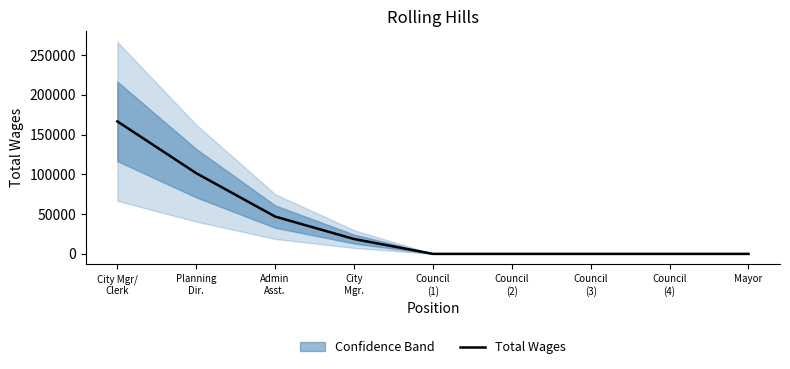

List the labels in order of value, largest first.

City Mgr/
Clerk, Planning
Dir., Admin
Asst., City
Mgr., Council
(1), Council
(2), Council
(3), Council
(4), Mayor